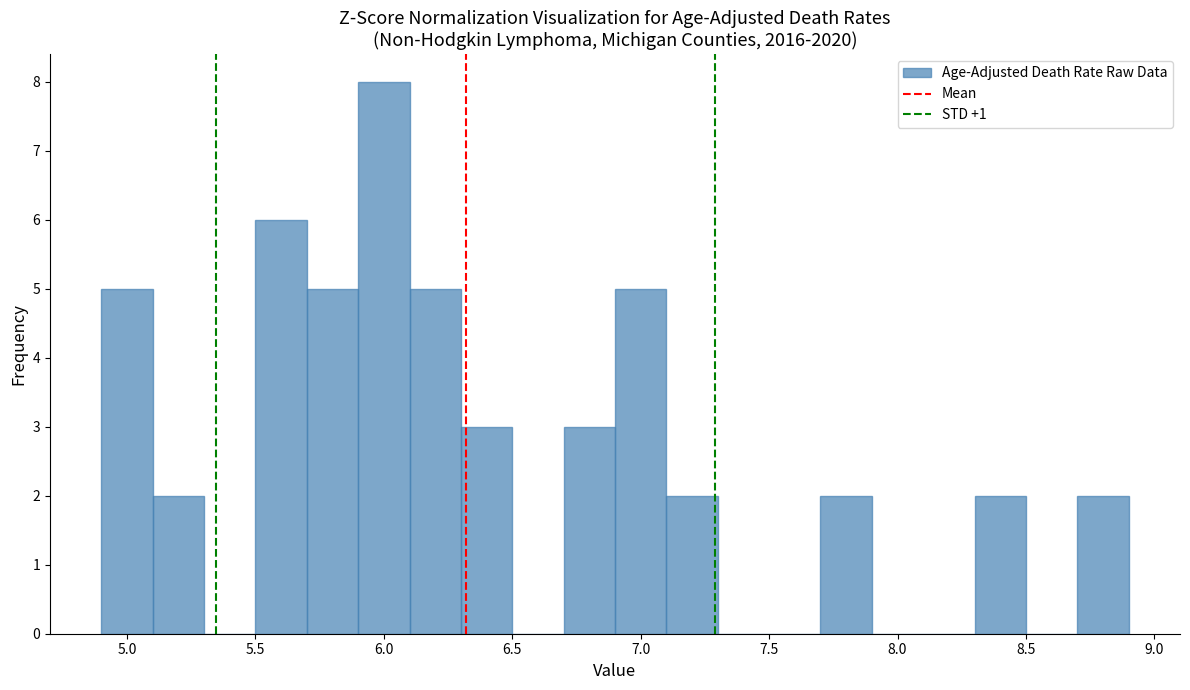

Over which range of the x-axis is the bar tallest?

5.9 to 6.1